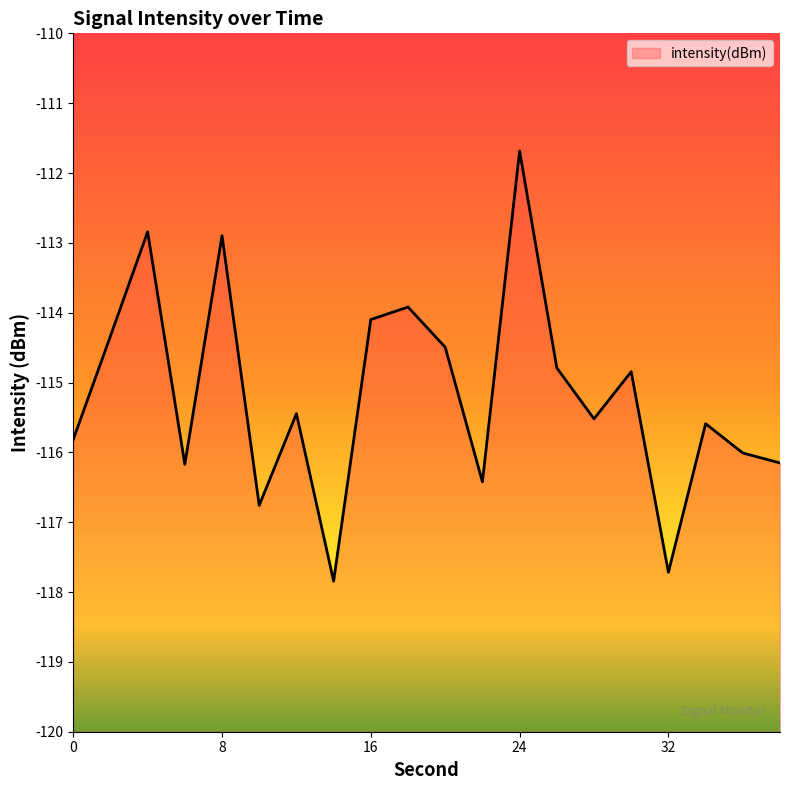

At which label does the data first exceed -115?

2